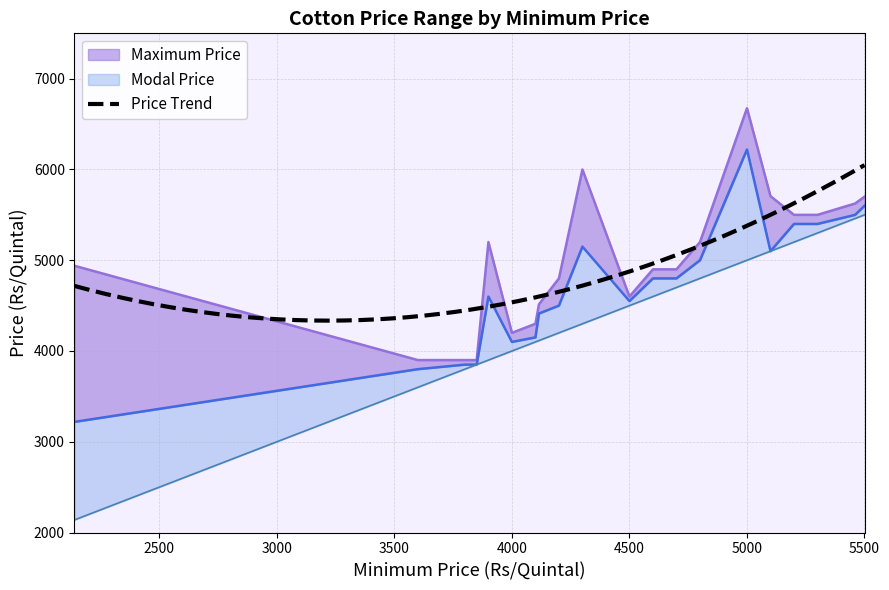

List the series in order of their overall mean, highest first.

Maximum Price, Modal Price